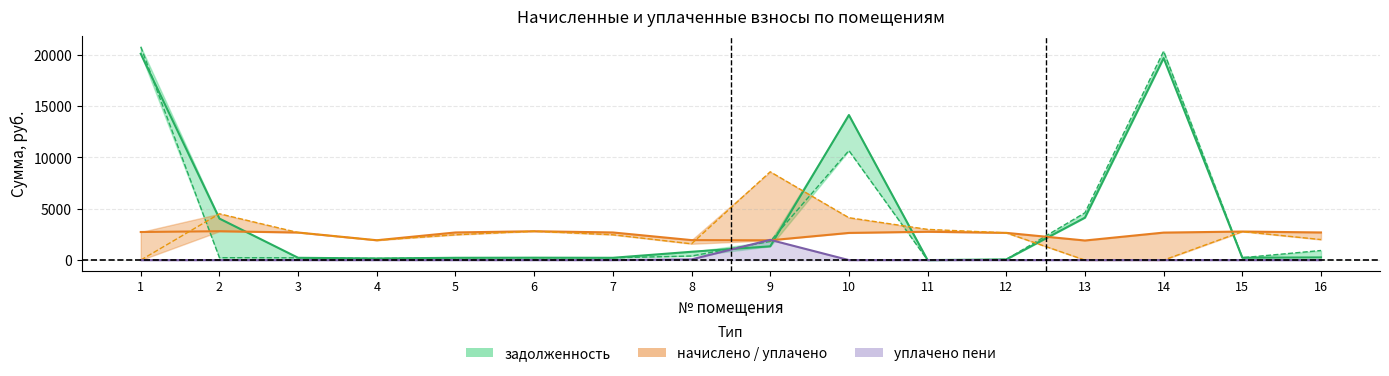

Is this an area chart (filled region under the line)?

No